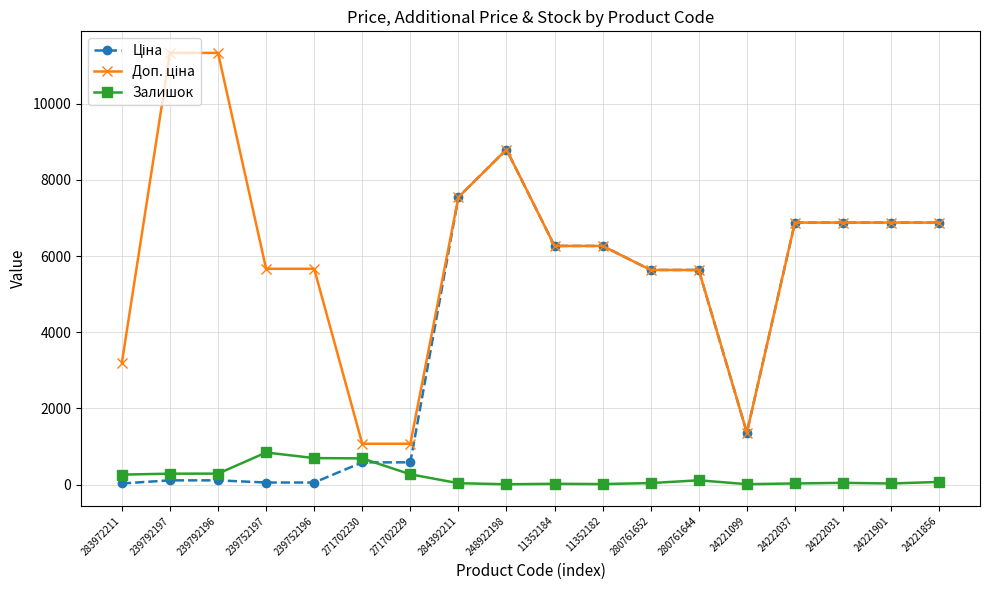

What is the greatest value displayed?

11334.0